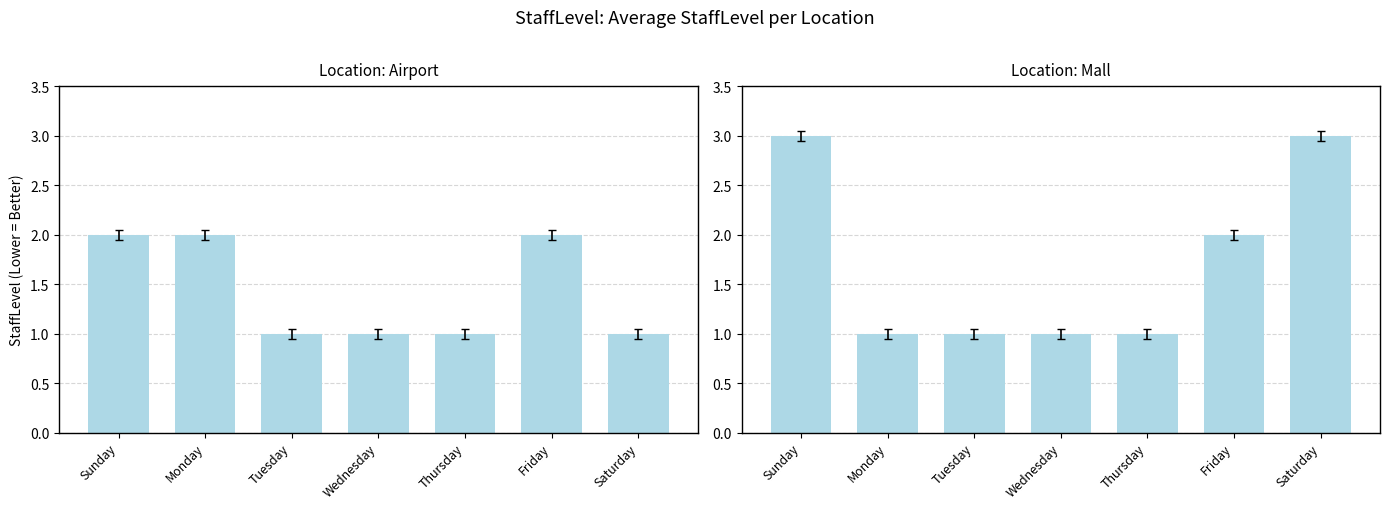

The value at Sunday is 3. True or false?

True